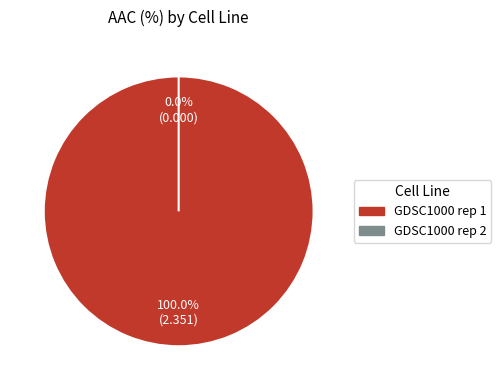

To the nearest percent, what percentage of the pie is GDSC1000 rep 1?

100%